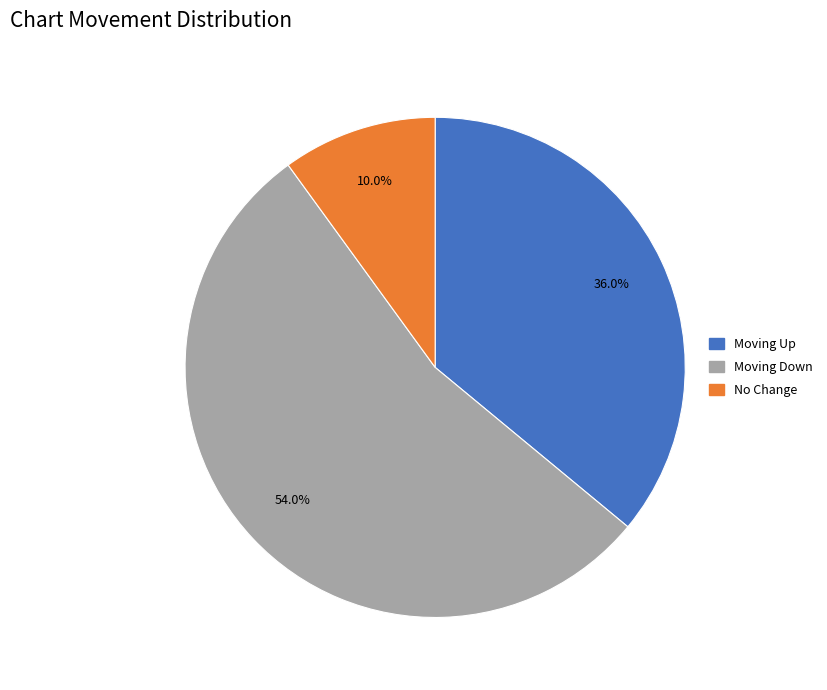

Is there a majority slice in this chart?

Yes